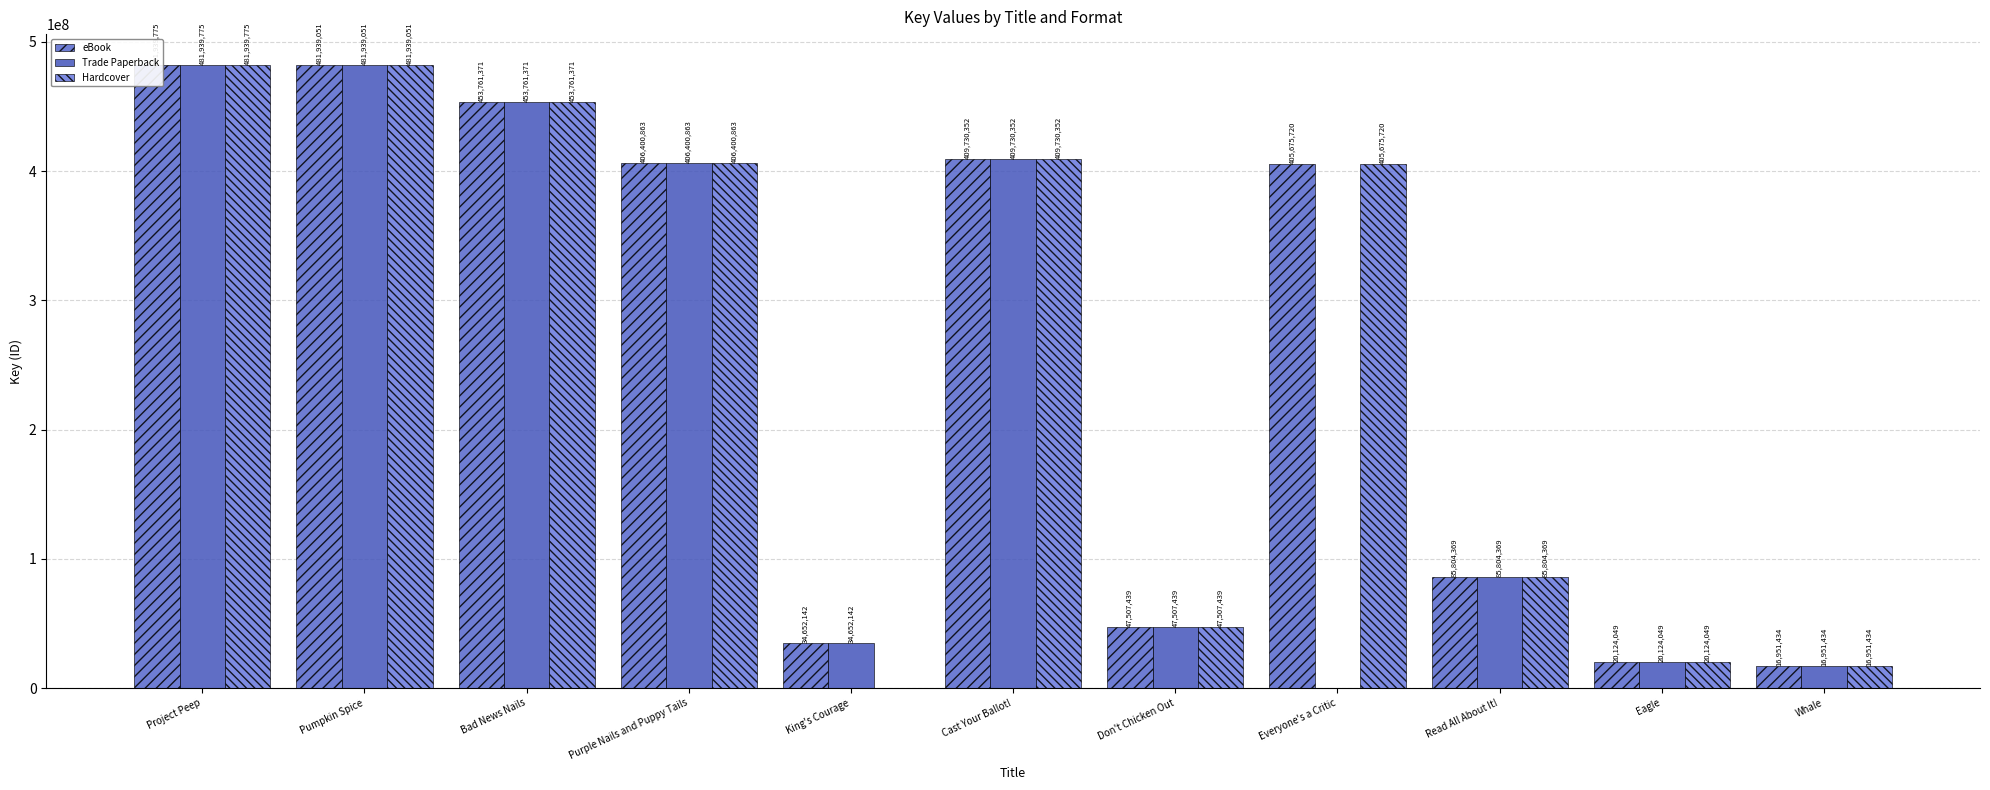

How many data points does each series have?

11